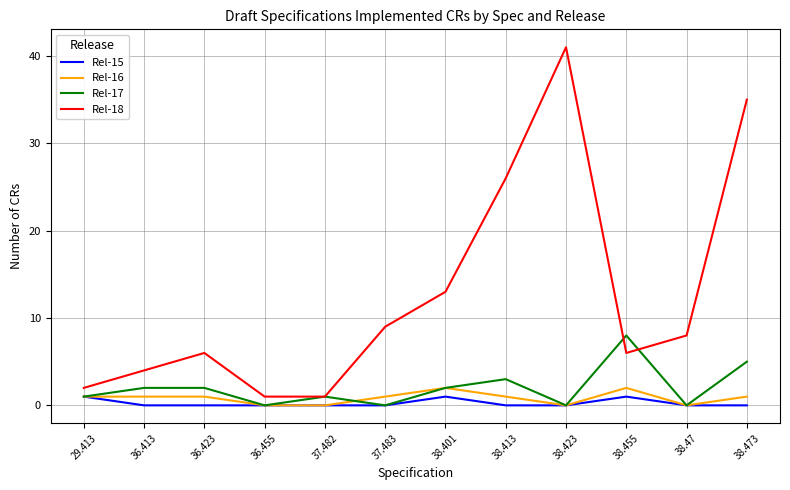

At how many categories does at least one series exceed 22?

3